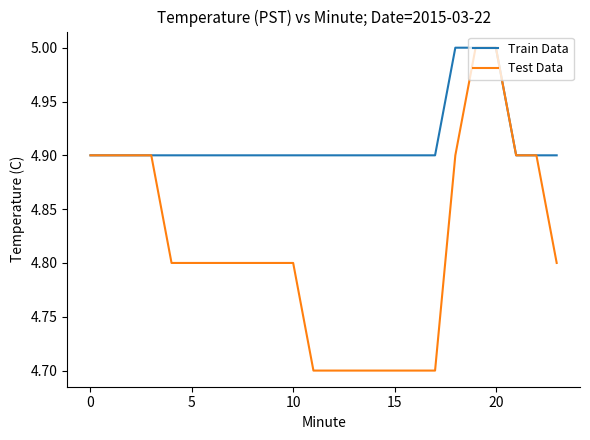

What is the lowest value of the Test Data series?

4.7